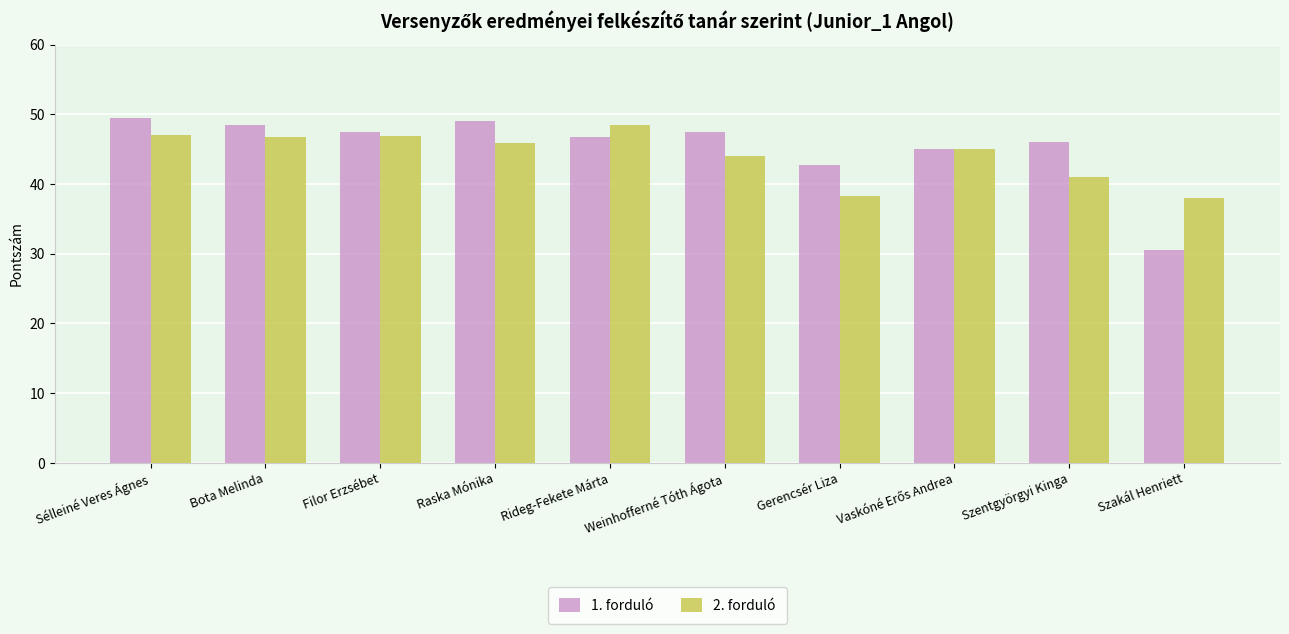

How many bars are there in total?

20